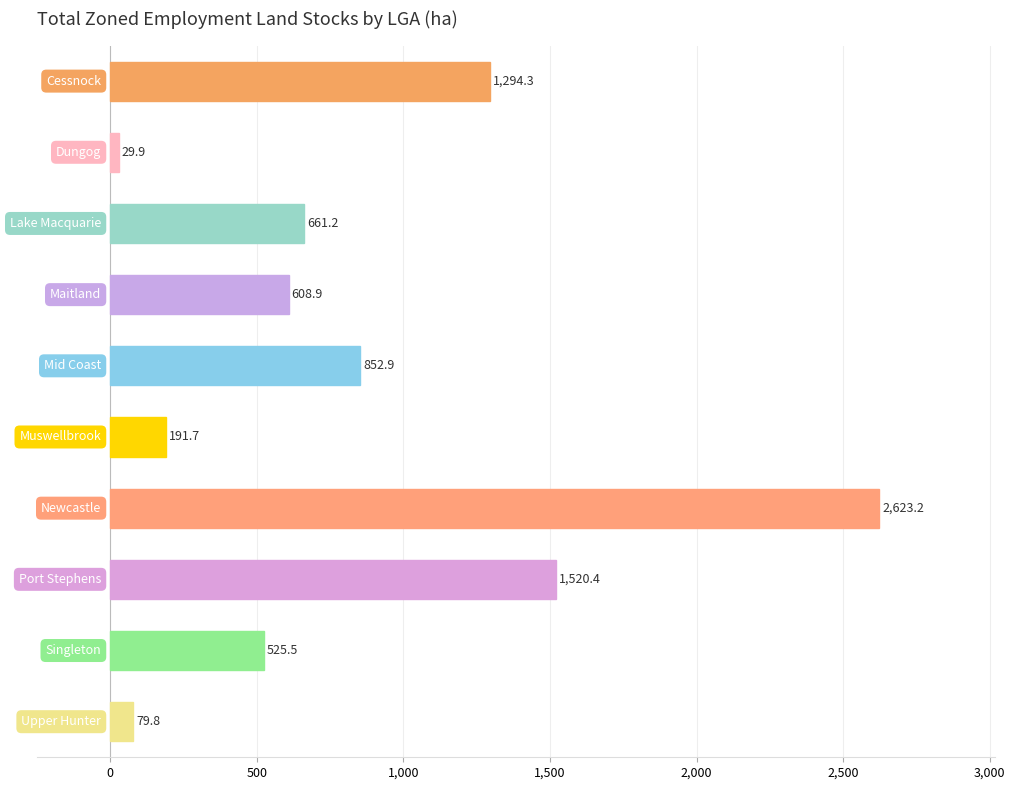

What is the average value?

838.8